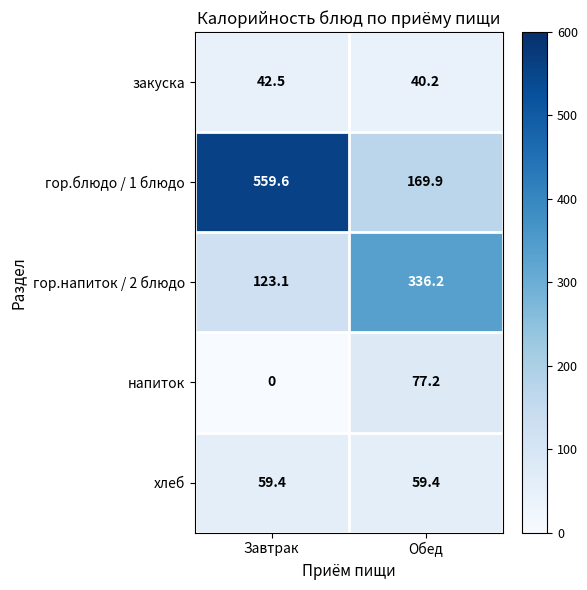

The value of напиток at Обед is 77.2. True or false?

True